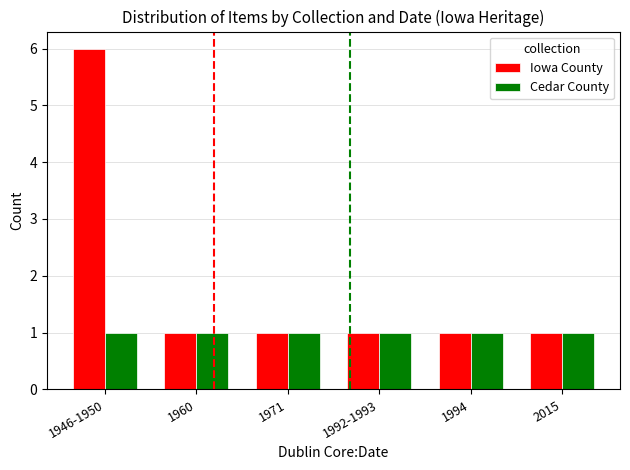

What is the maximum value shown in the chart?

6